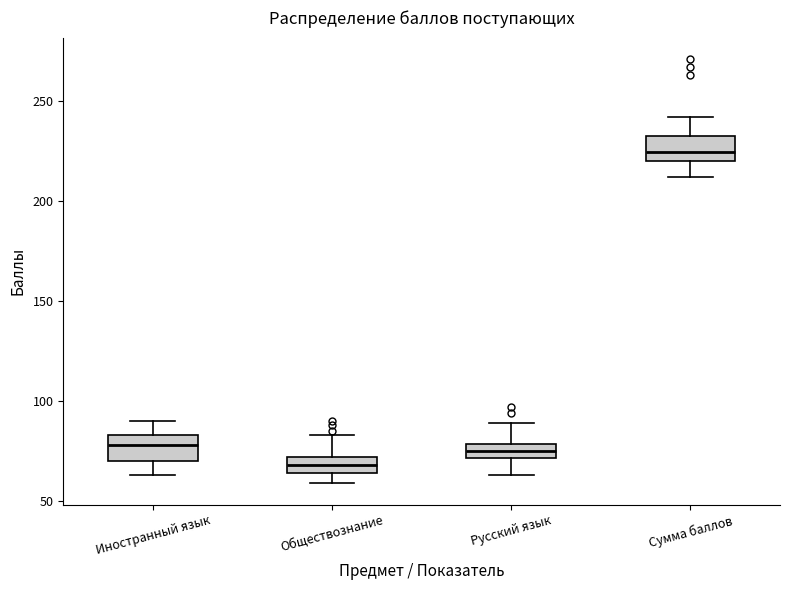

Where does the lower whisker of the box for Сумма баллов end on the y-axis? The values are not printed on the chart, so give them approximately, as read against the axis.

210